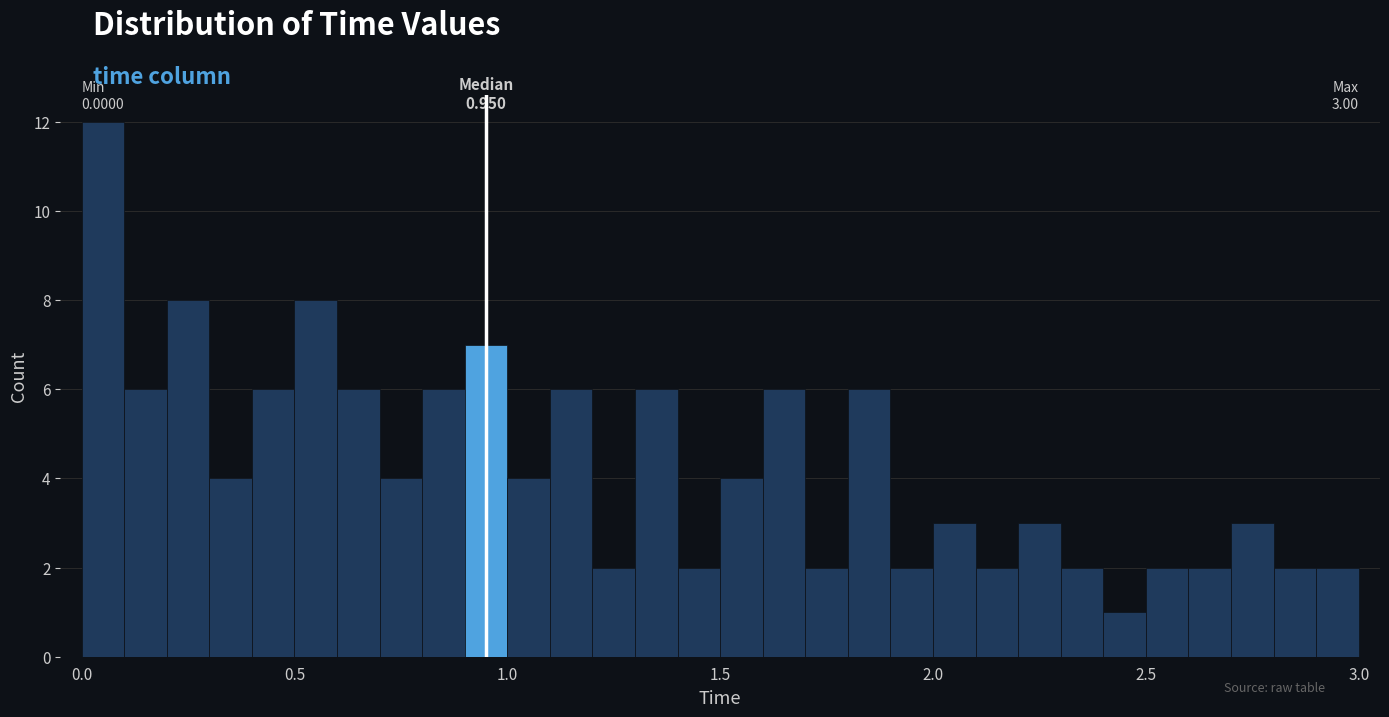

Read against the x-axis, roughly where is the centre of the tallest bar?

0.05